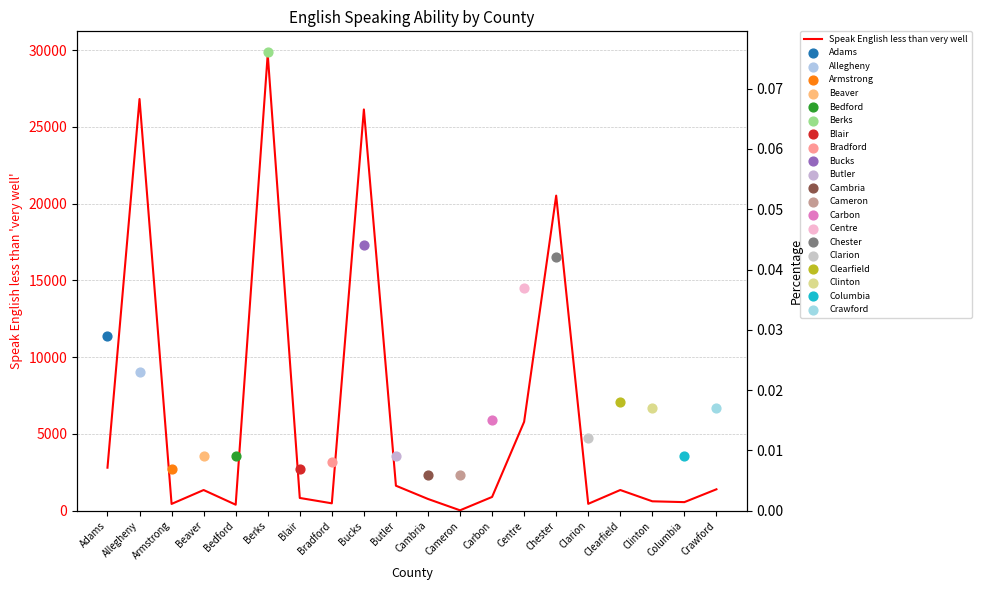

What is the change in value from Bradford to Cameron?

-455